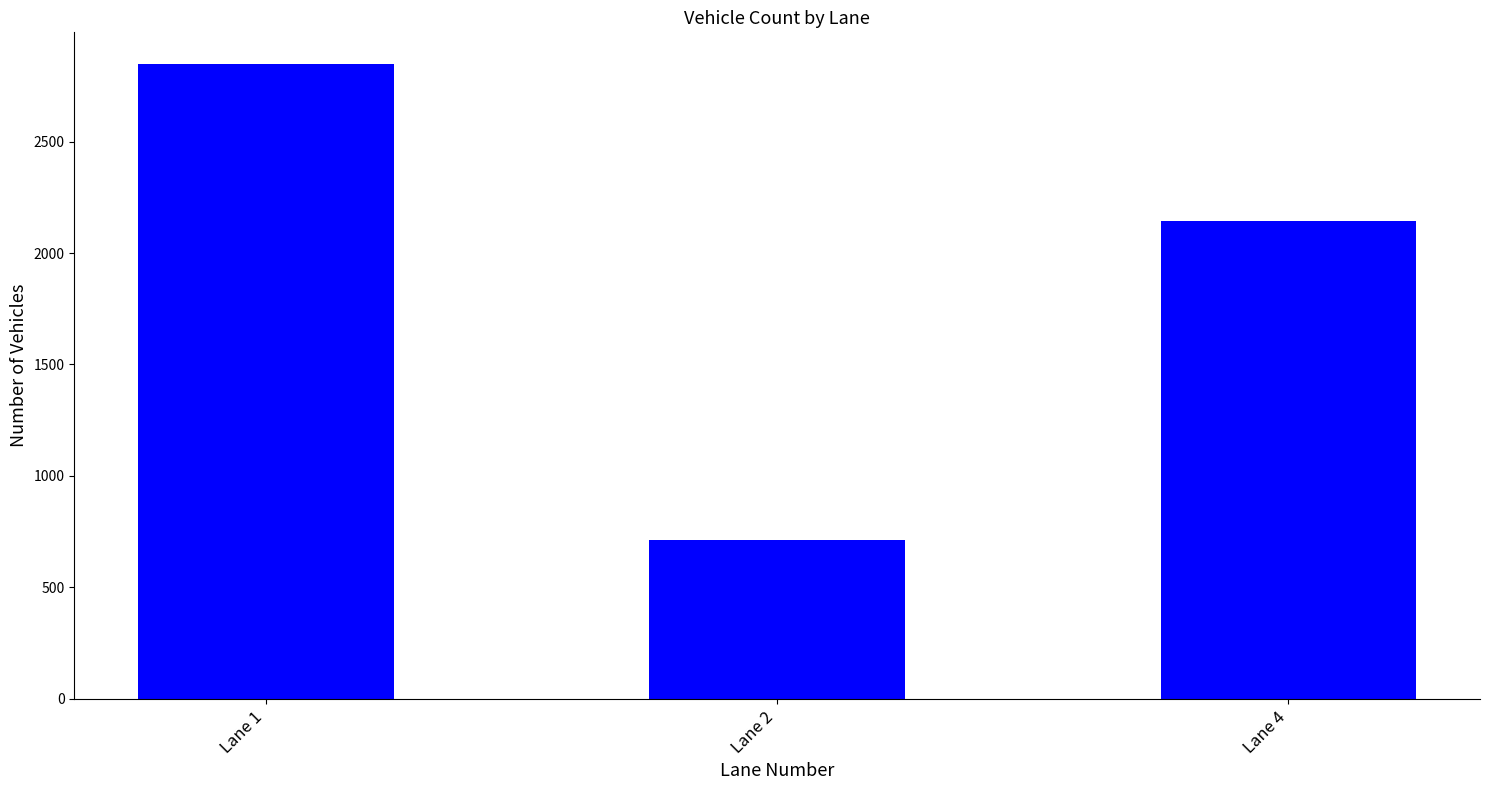

What is the difference between the maximum and minimum values?

2134